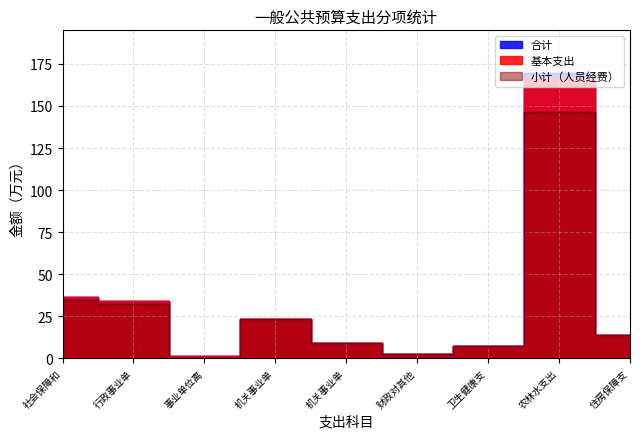

What is the sum of the 合计 values at 机关事业单 and 财政对其他?

11.4